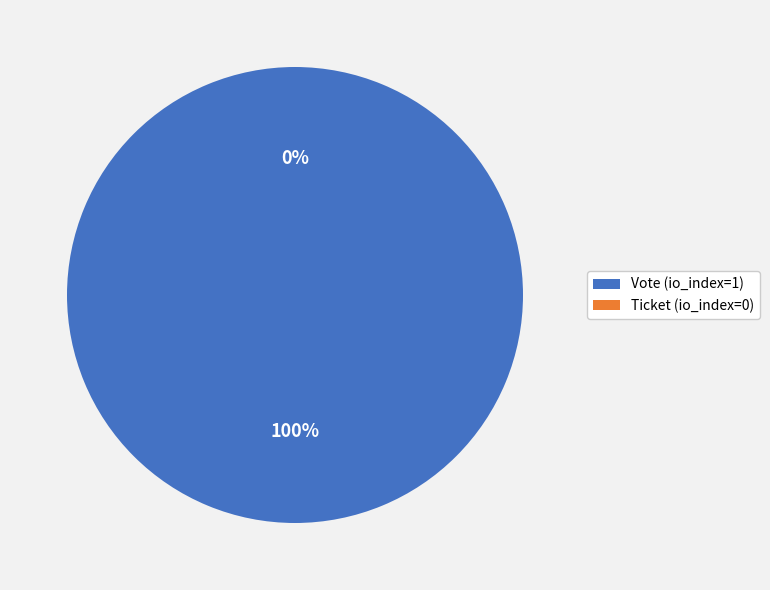

To the nearest percent, what is the difference between the Ticket (io_index=0) and Vote (io_index=1) slice percentages?

100%